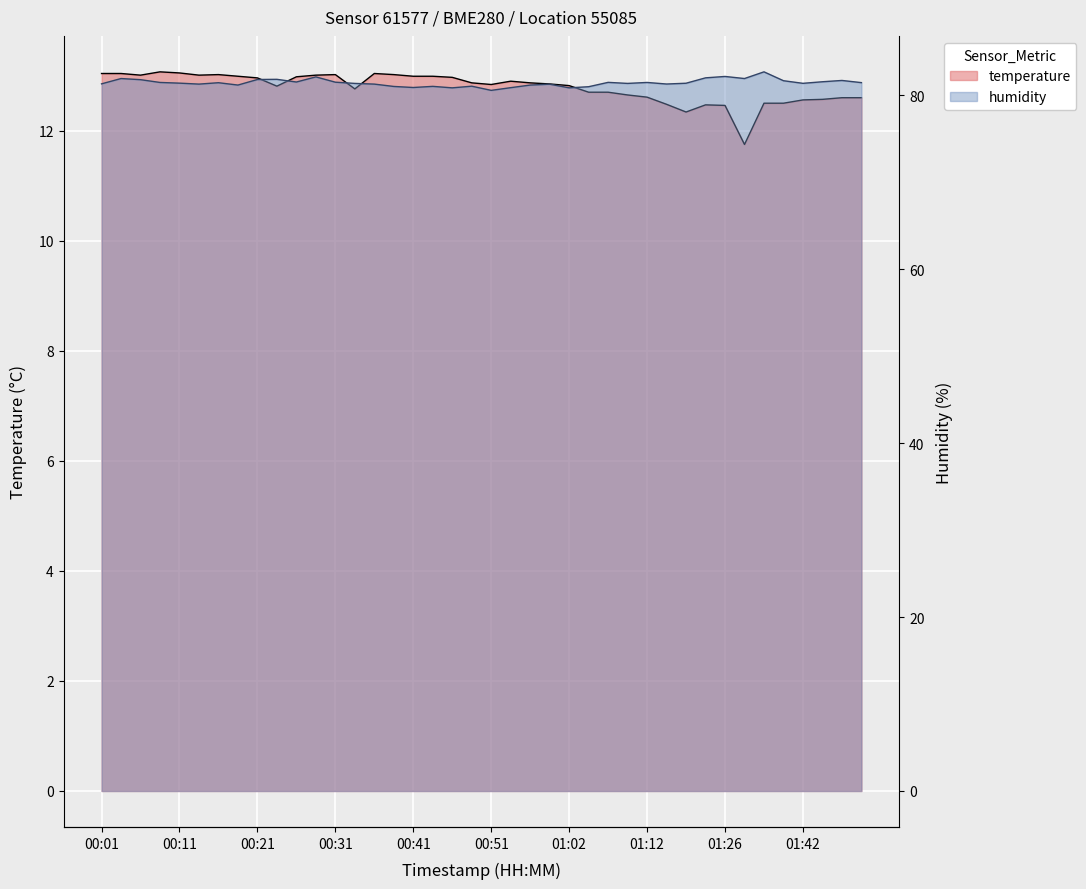

True or false: humidity and temperature cross at least once.

False